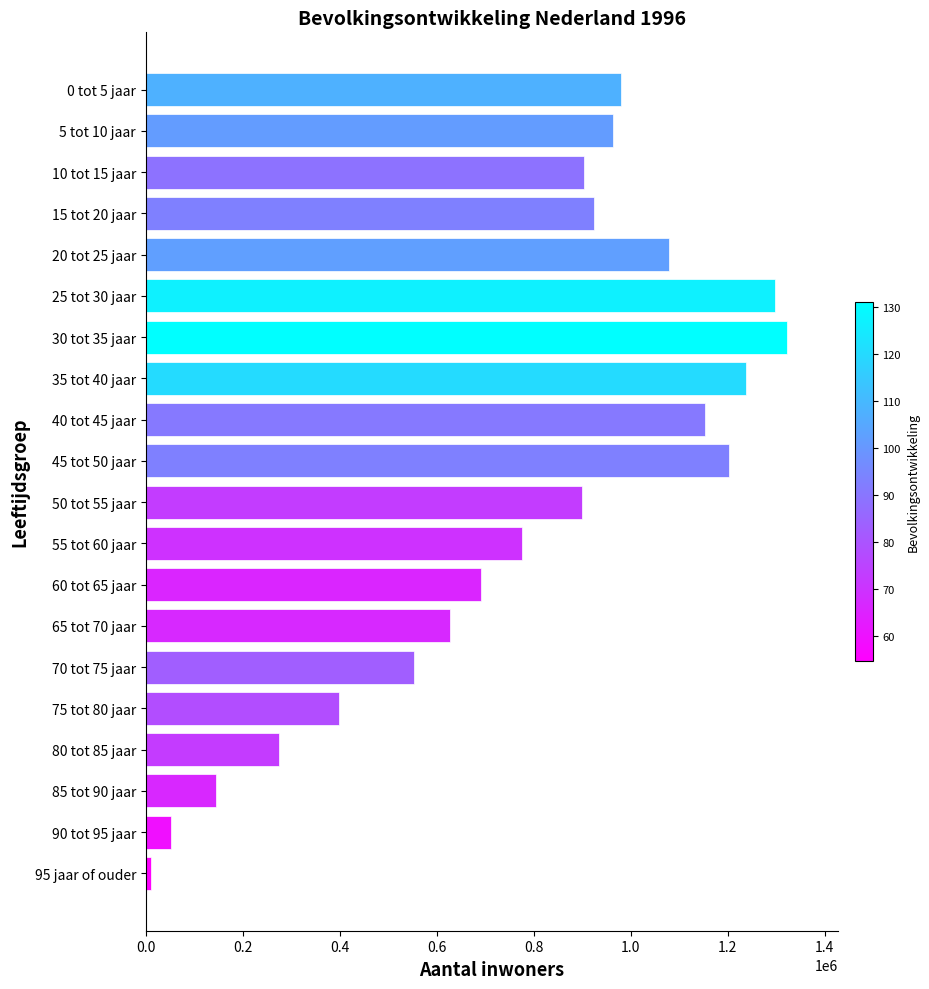

What is the change in value from 85 tot 90 jaar to 5 tot 10 jaar?

+818502